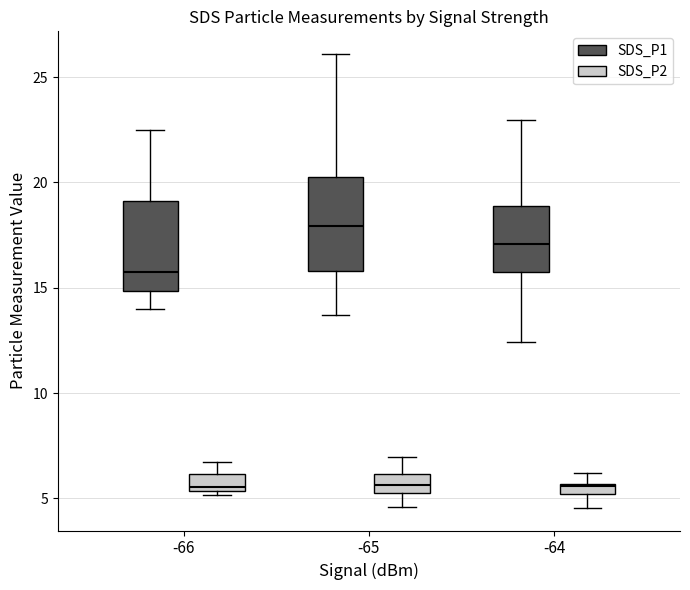

Where is the upper edge of the box for -64 (SDS_P2) on the y-axis? The values are not printed on the chart, so give them approximately, as read against the axis.

5.5